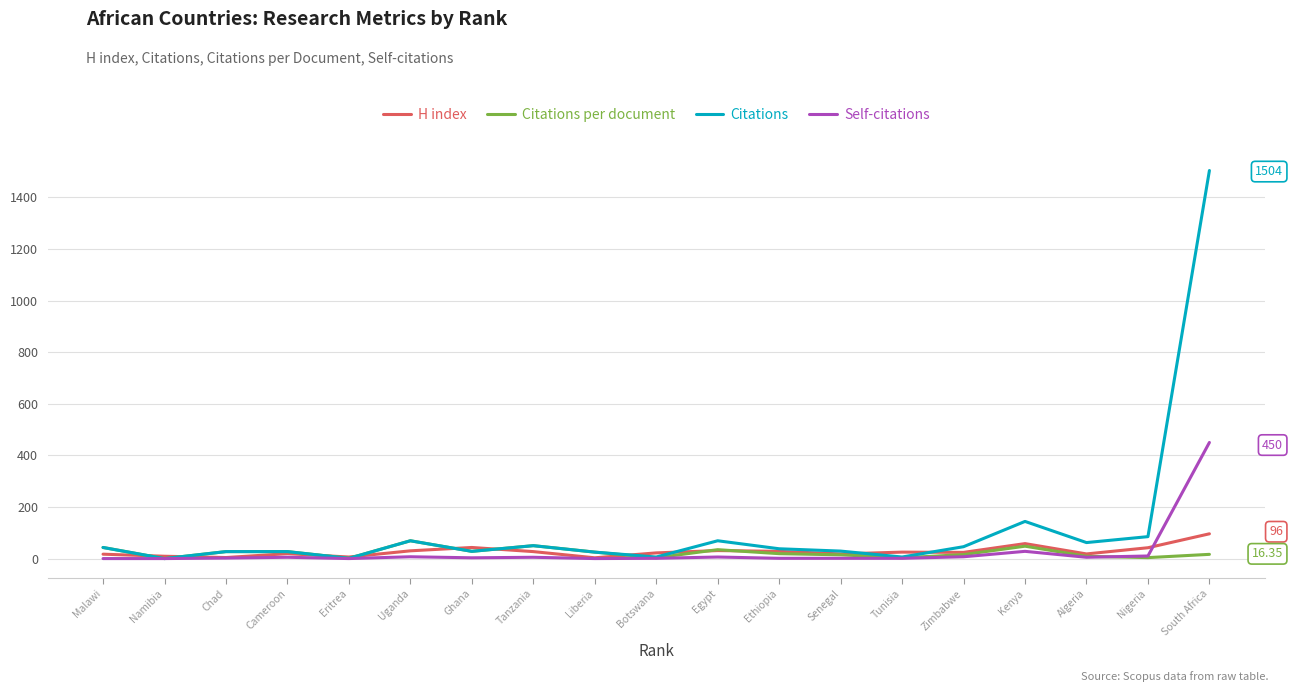

How many values in the Citations per document series exceed 19?

9